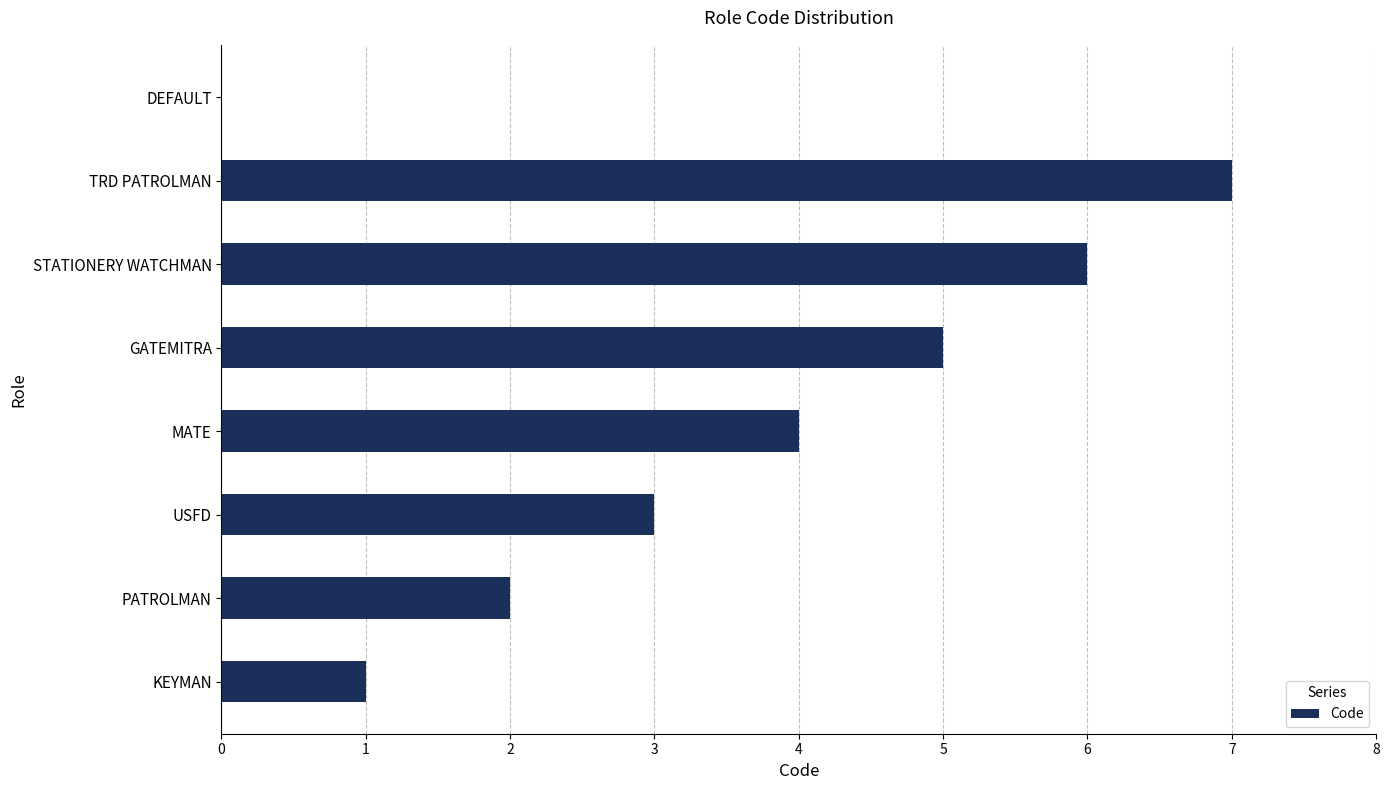

The value at DEFAULT is 5. True or false?

False